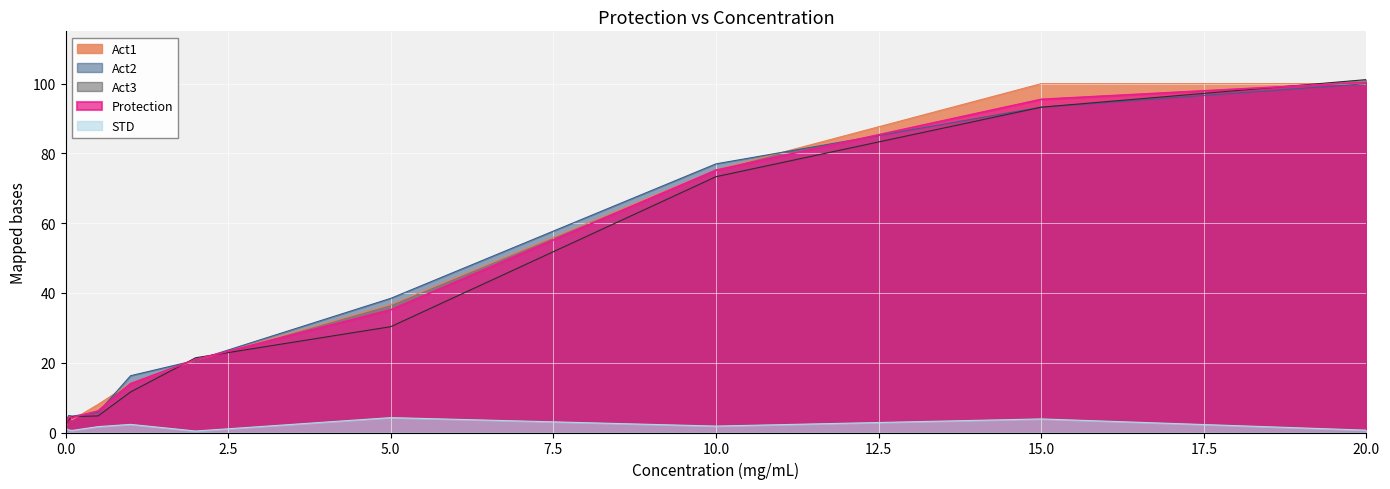

Rank the series at 20 from lowest to highest value.

STD, Act1, Act2, Protection, Act3